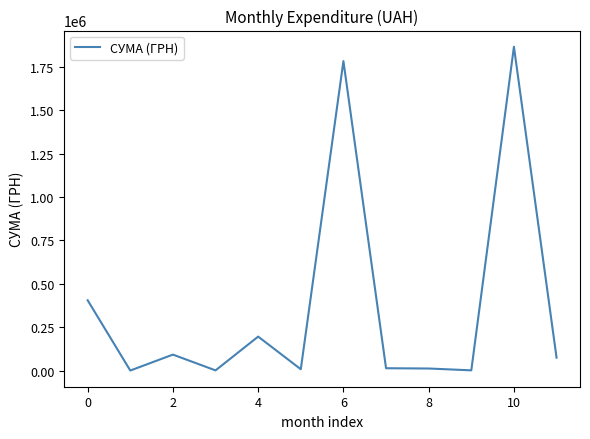

What is the greatest value displayed?

1866370.4